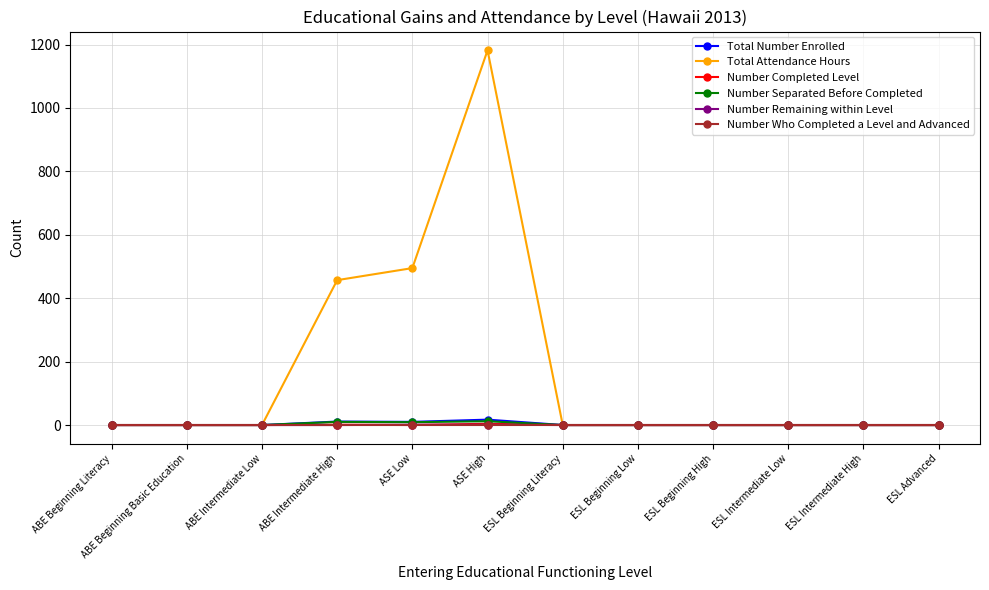

What position from the left is ABE Beginning Literacy?

1